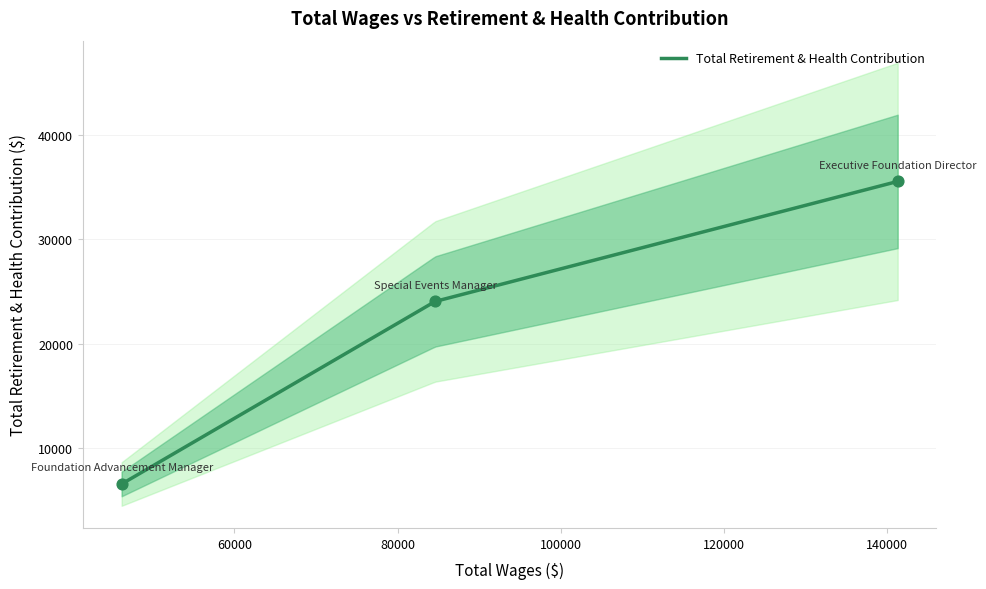

What is the change in value from Executive Foundation Director to Special Events Manager?

-11510